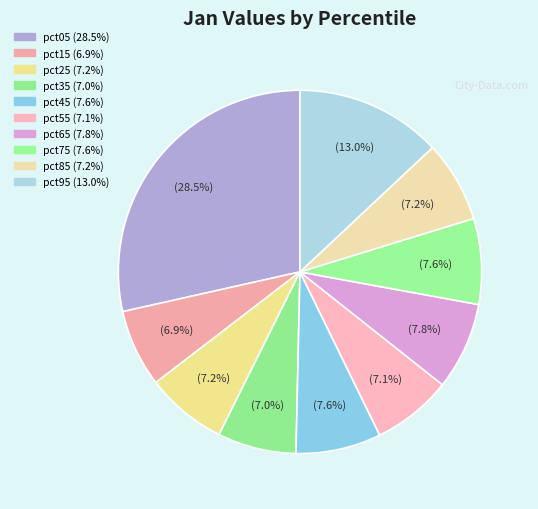

What percentage do pct15 and pct75 together represent?

14.5%